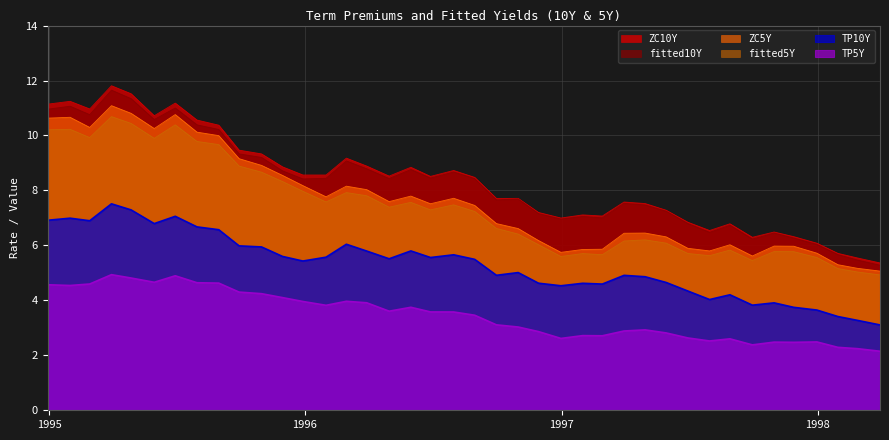

Which series has the largest range (max minus min)?

ZC10Y